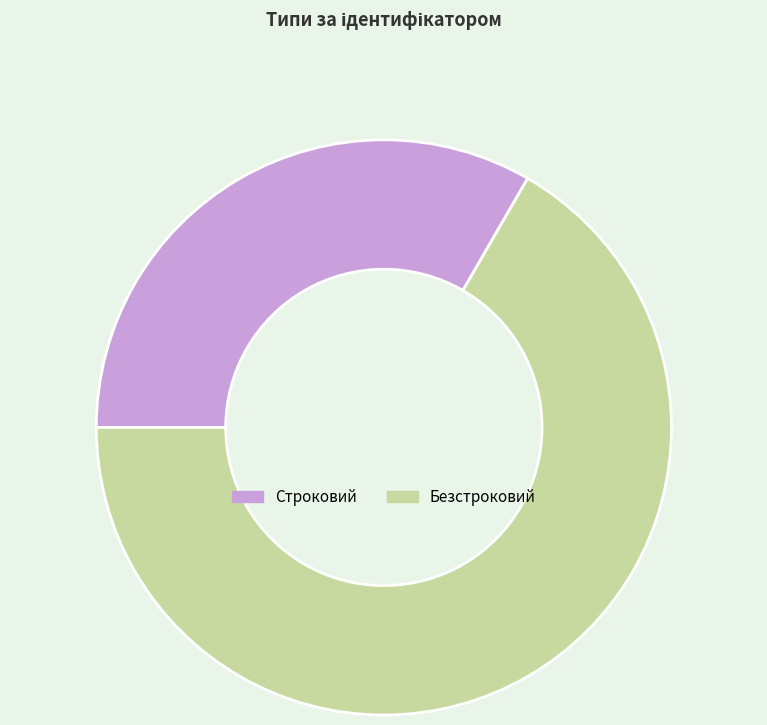

Is there a majority slice in this chart?

Yes